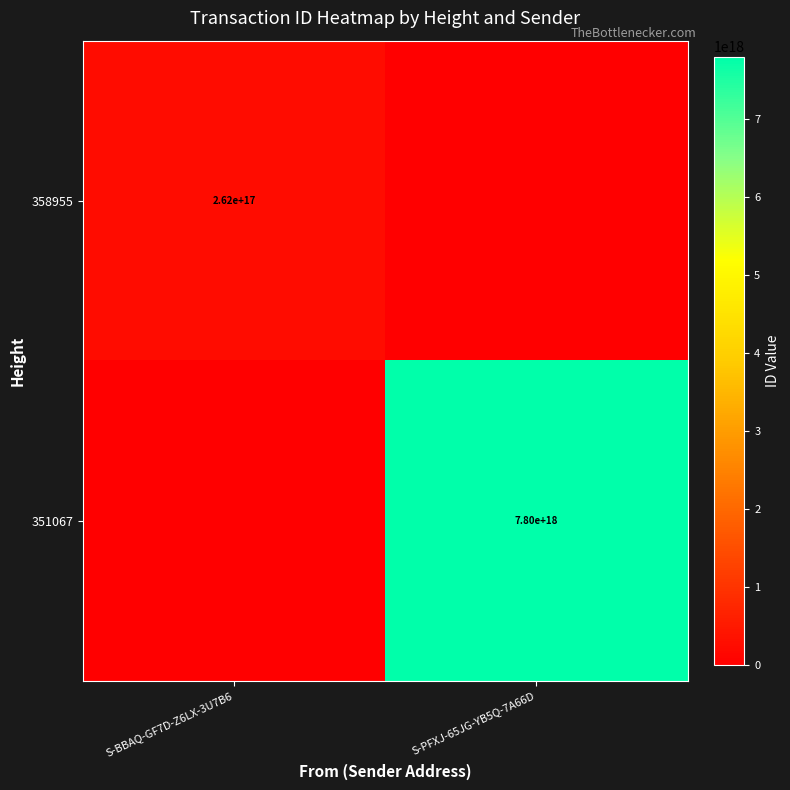

Is the value of 351067 at S-PFXJ-65JG-YB5Q-7A66D greater than the value of 358955 at S-BBAQ-GF7D-Z6LX-3U7B6?

Yes